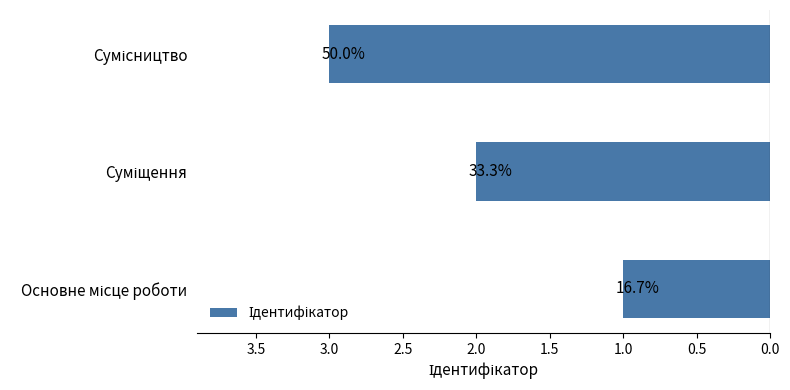

What is the maximum value shown in the chart?

3